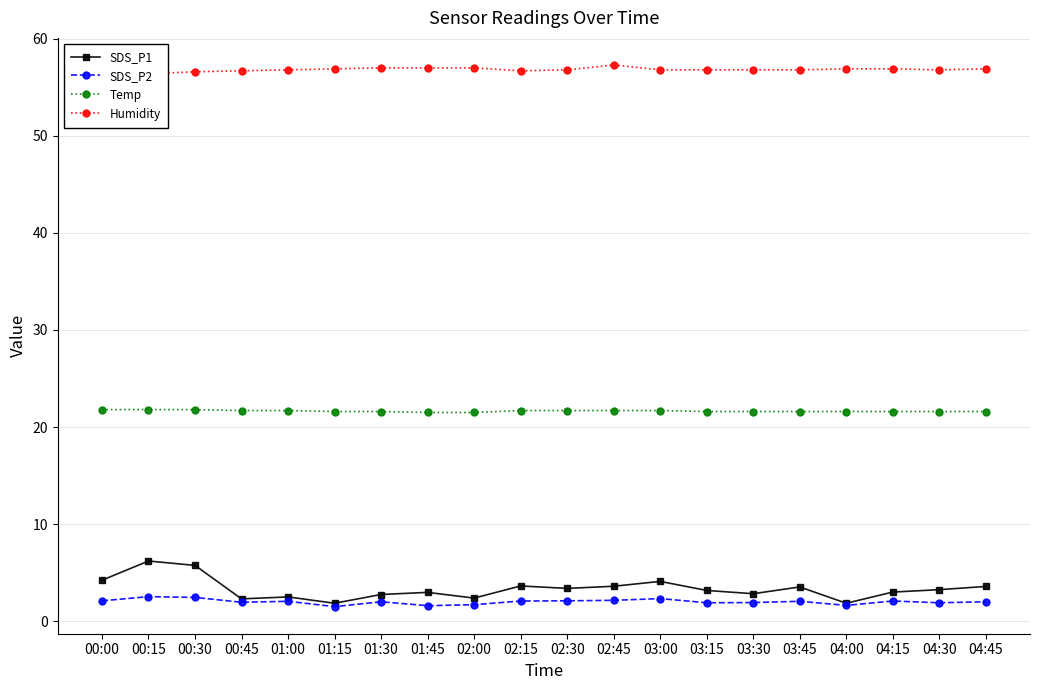

Is the value of SDS_P2 at 02:00 greater than the value of Temp at 04:15?

No